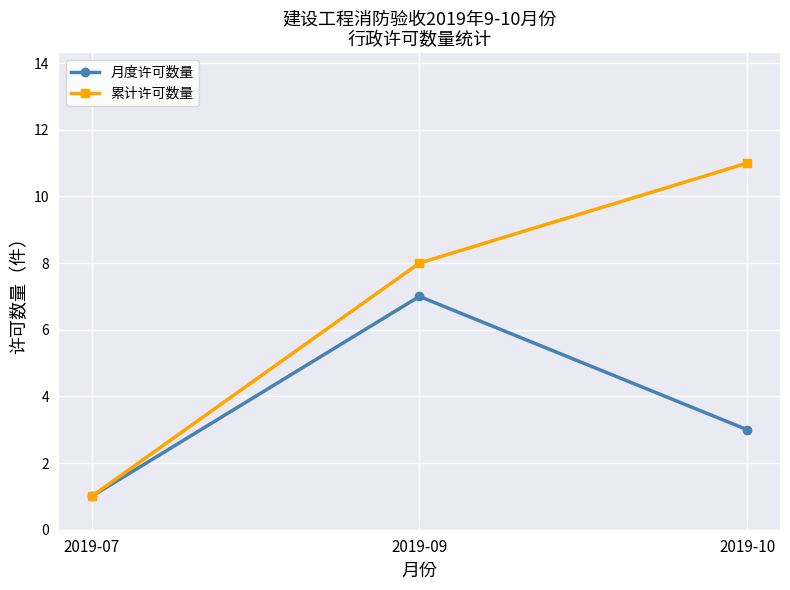

The value of 月度许可数量 at 2019-07 is 0. True or false?

False